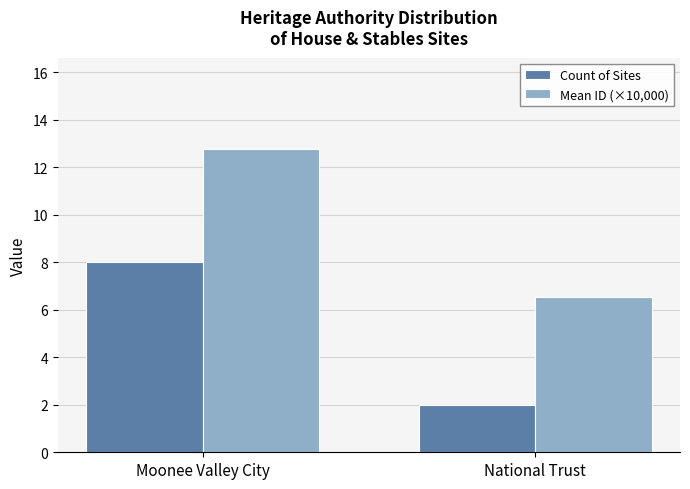

At which label does Mean ID (×10,000) first exceed 12?

Moonee Valley City